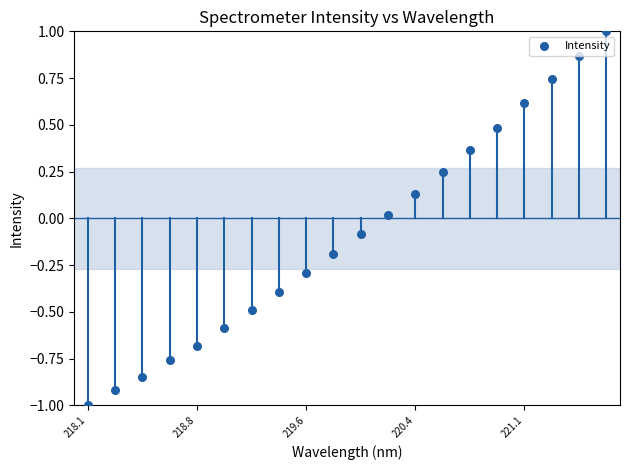

What is the range of Y values (max minus min)?

2.0